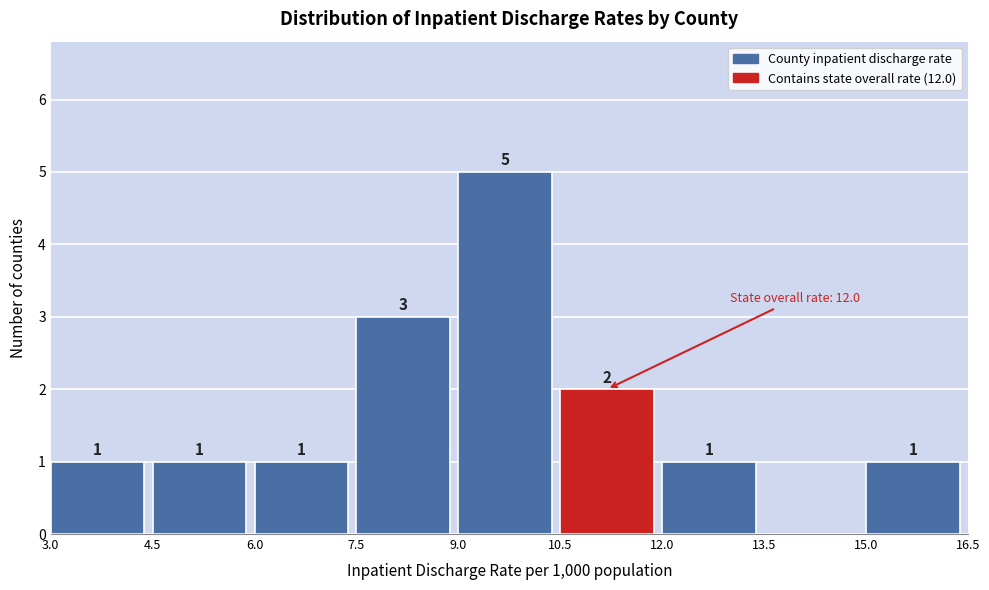

Over which range of the x-axis is the bar tallest?

9.0 to 10.5